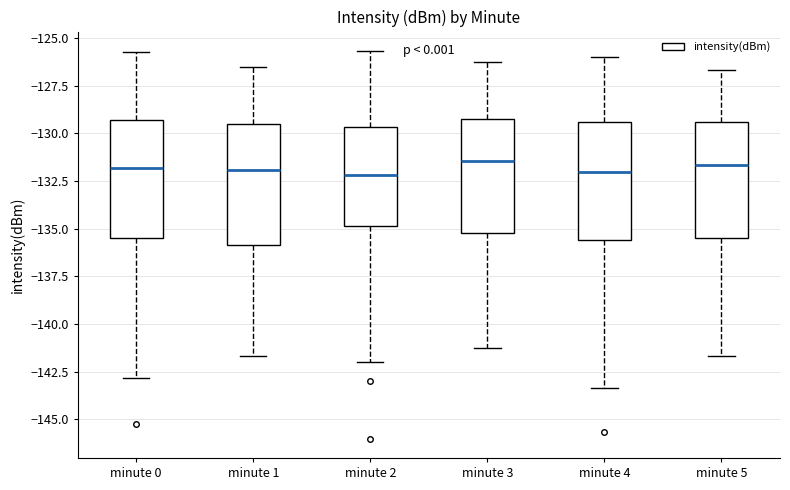

Reading left to right, read every box against the y-axis: the position of its median line, the range the box covers, and the ends of its whiskers. The values are not printed on the chart, so give them approximately, as read against the axis.

minute 0: median -132.0, box -135.5 to -129.5, whiskers -143.0 to -125.5
minute 1: median -132.0, box -136.0 to -129.5, whiskers -141.5 to -126.5
minute 2: median -132.0, box -135.0 to -129.5, whiskers -142.0 to -125.5
minute 3: median -131.5, box -135.0 to -129.0, whiskers -141.0 to -126.0
minute 4: median -132.0, box -135.5 to -129.5, whiskers -143.5 to -126.0
minute 5: median -131.5, box -135.5 to -129.5, whiskers -141.5 to -126.5